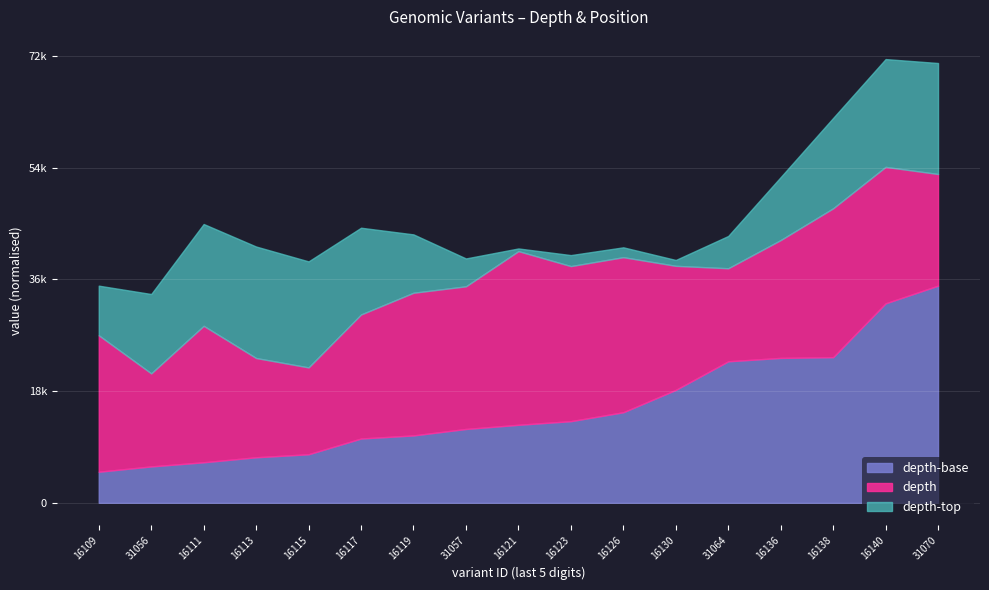

How many interior local valleys does the depth series have?

3